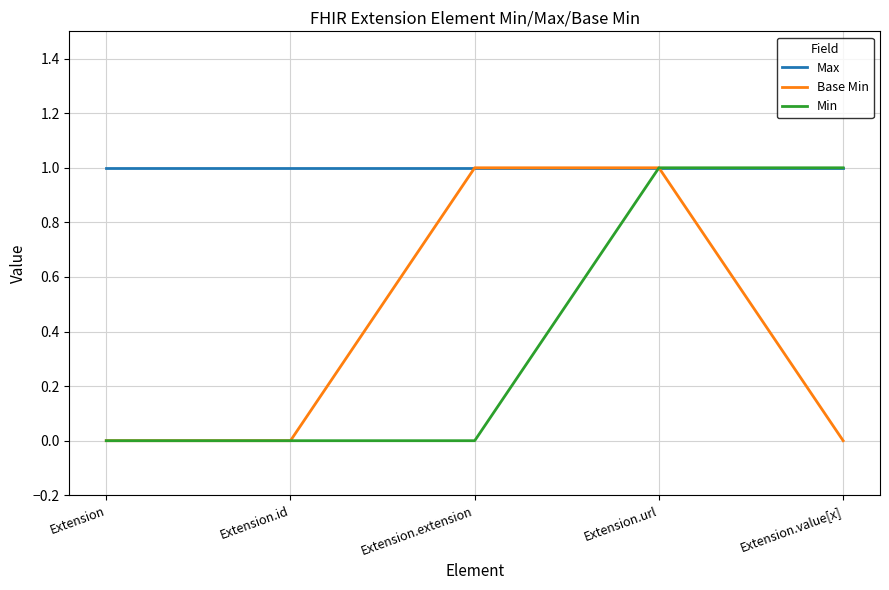

At which category is the sum across all series the highest?

Extension.url